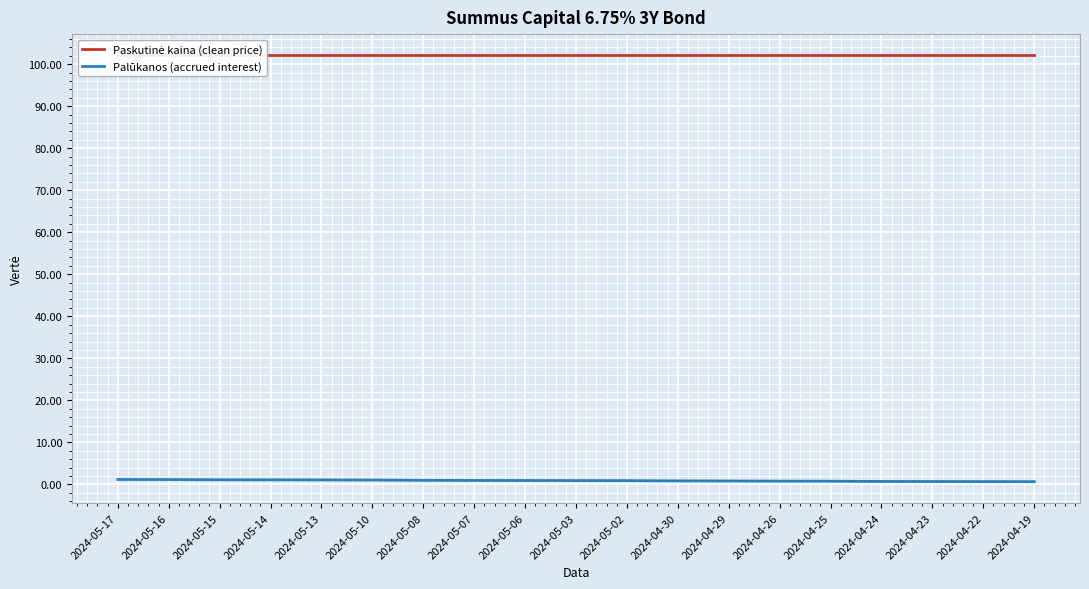

What is the spread (max minus min) of values at 2024-04-19?

101.4